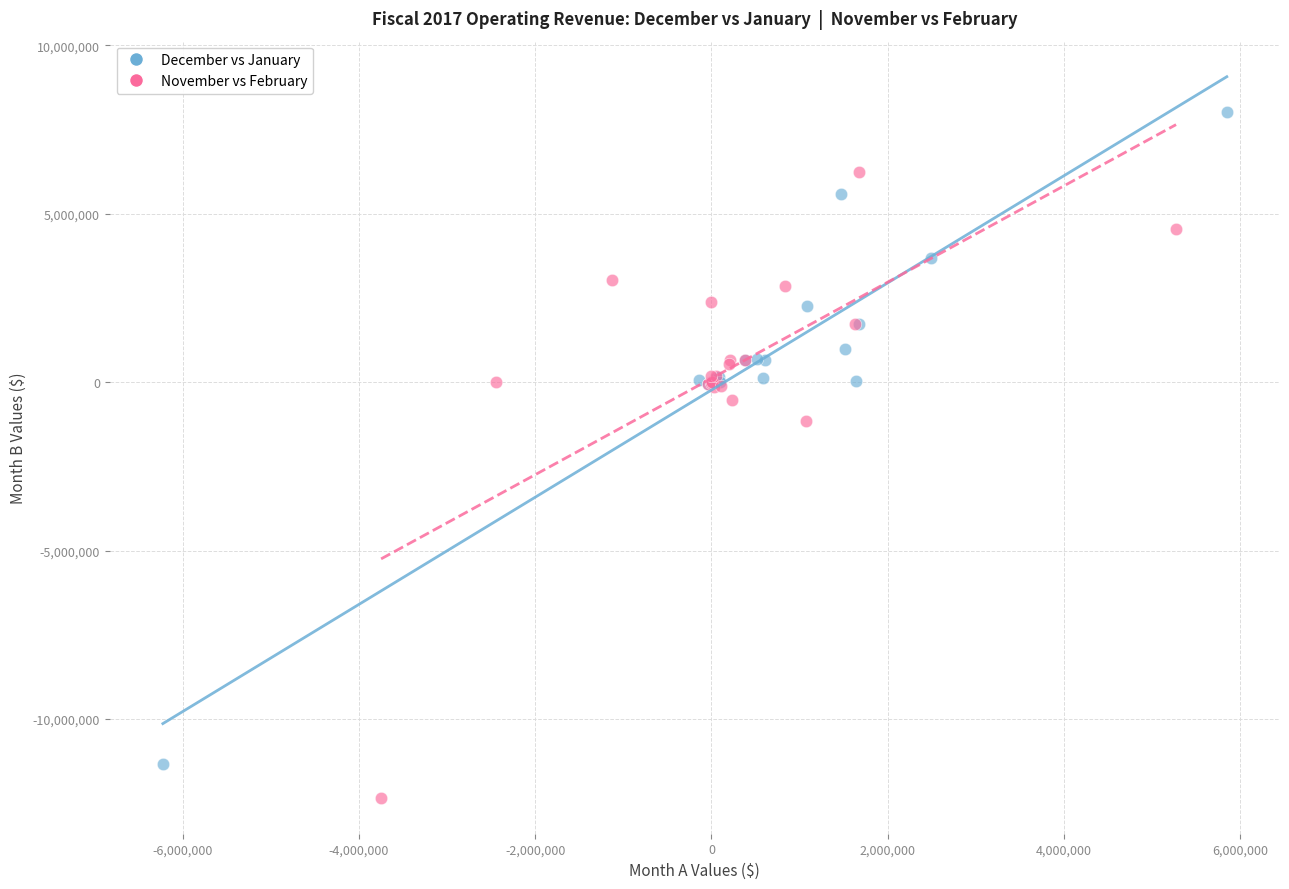

Which series contains the highest Y value?

December vs January